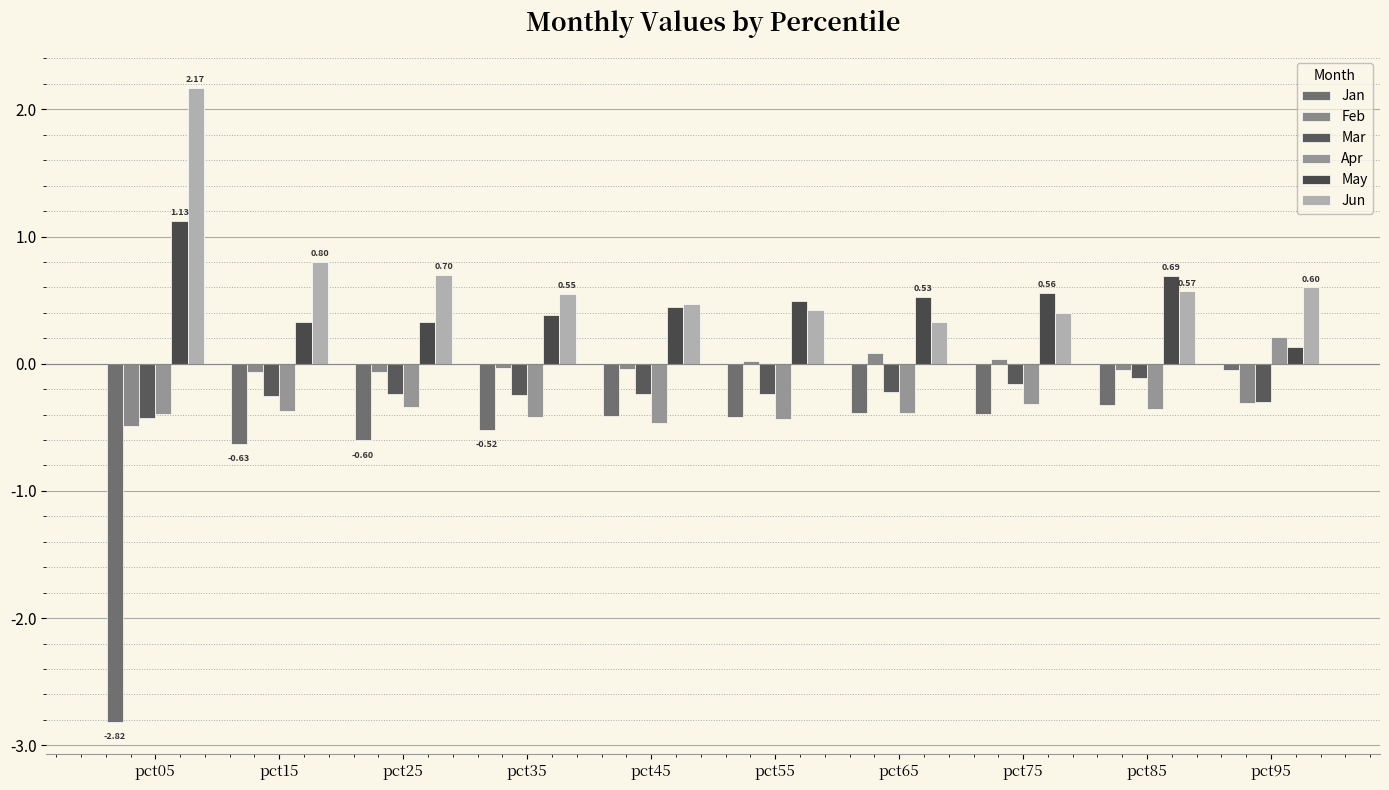

At pct55, list the series in order from largest to smallest.

May, Jun, Feb, Mar, Jan, Apr